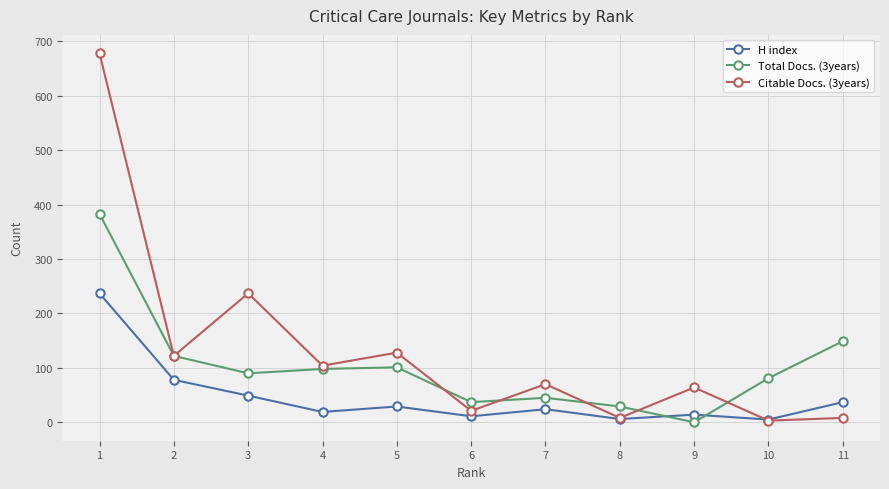

How many intersections are there between H index and Total Docs. (3years)?

2